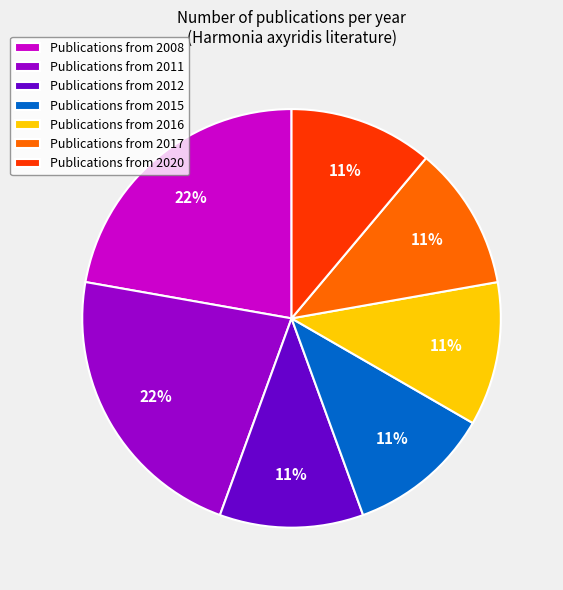

Does Publications from 2015 account for over 50% of the chart?

No